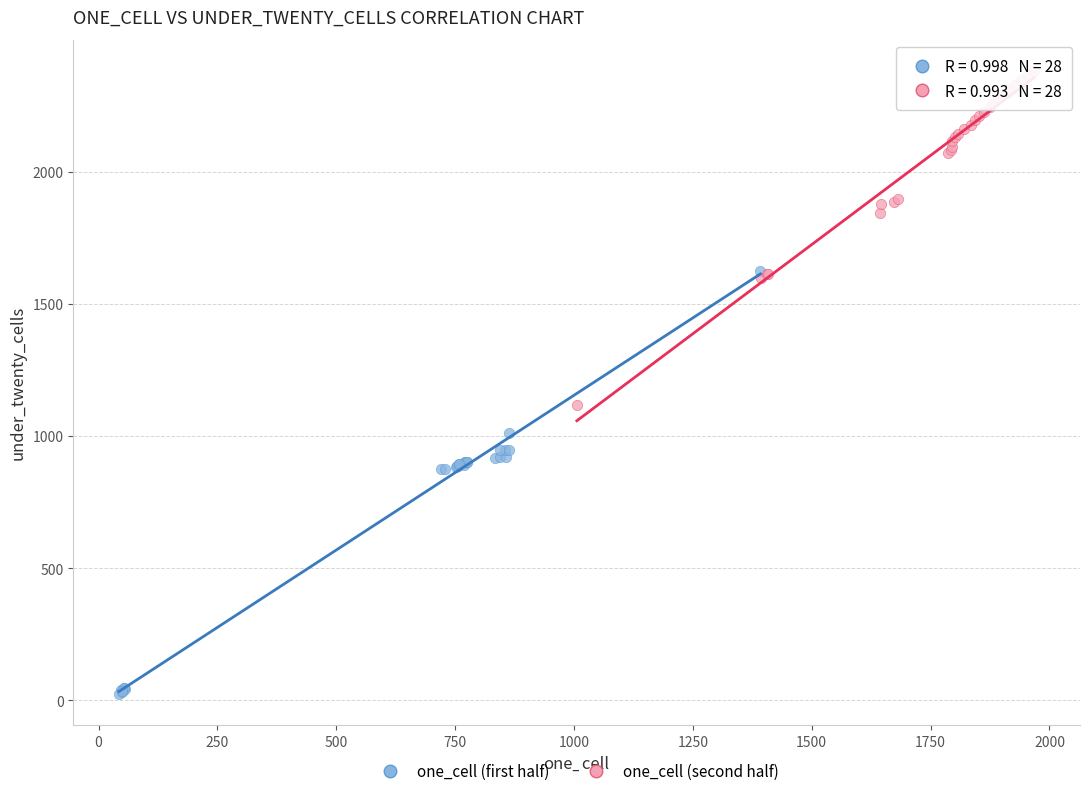

Which series reaches the minimum Y coordinate?

one_cell (first half)